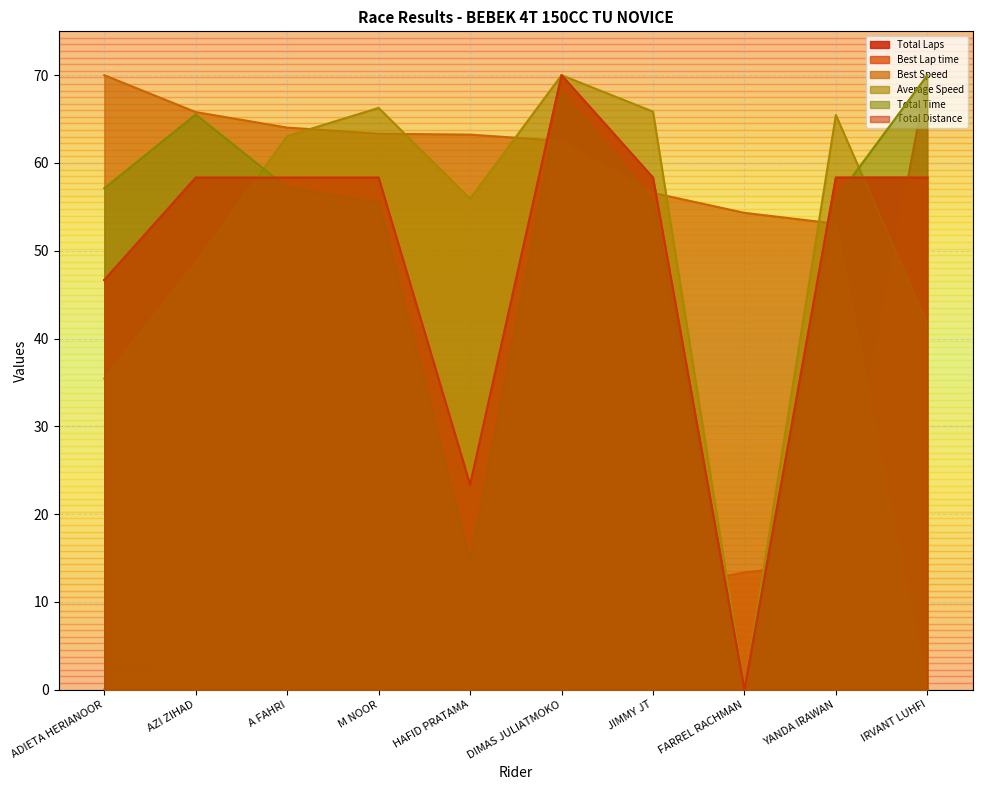

At which label is Total Time closest to 34?

HAFID PRATAMA